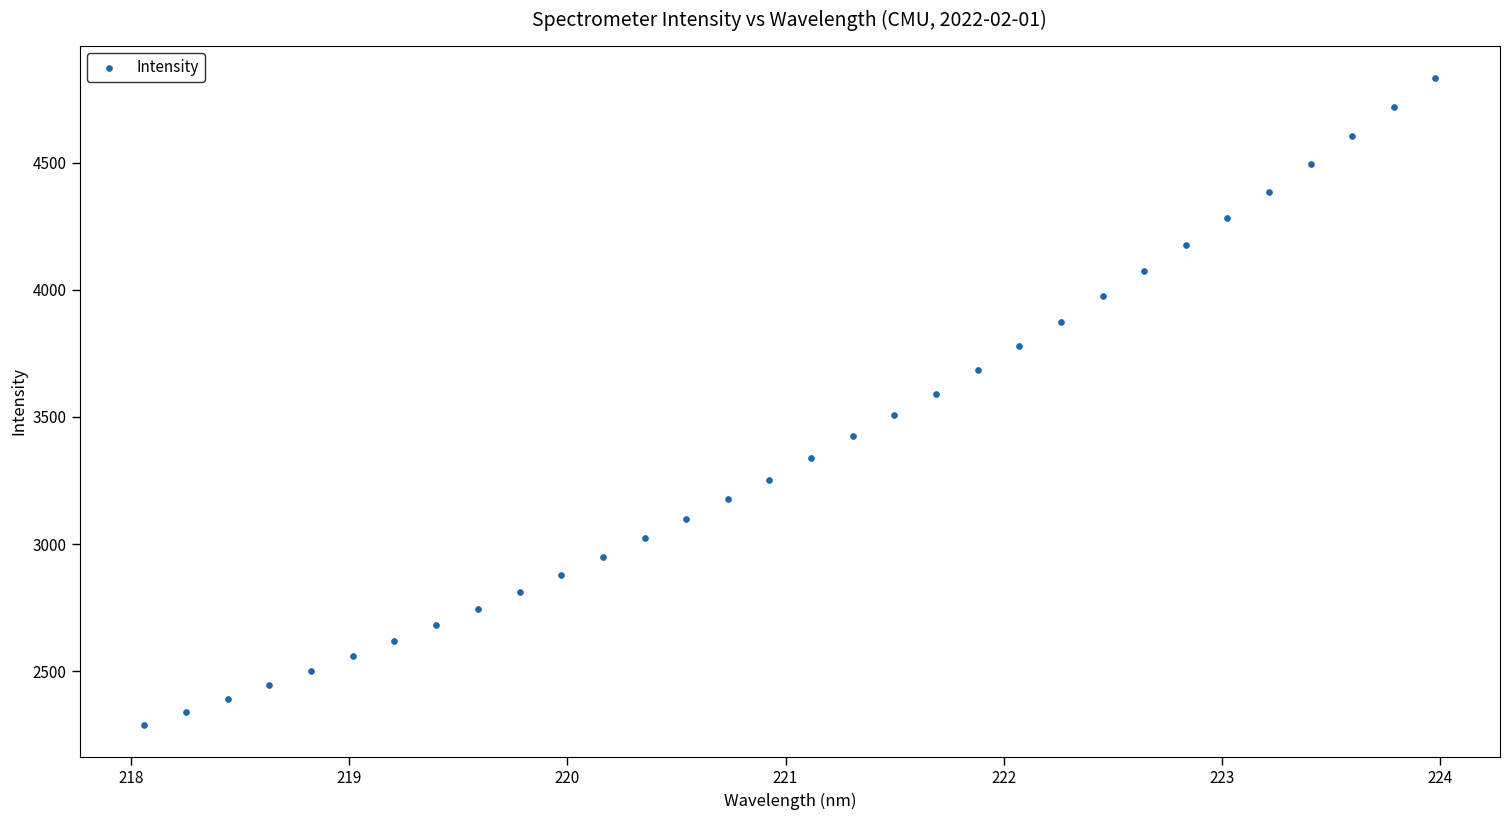

What is the range of X values (max minus min)?

5.9